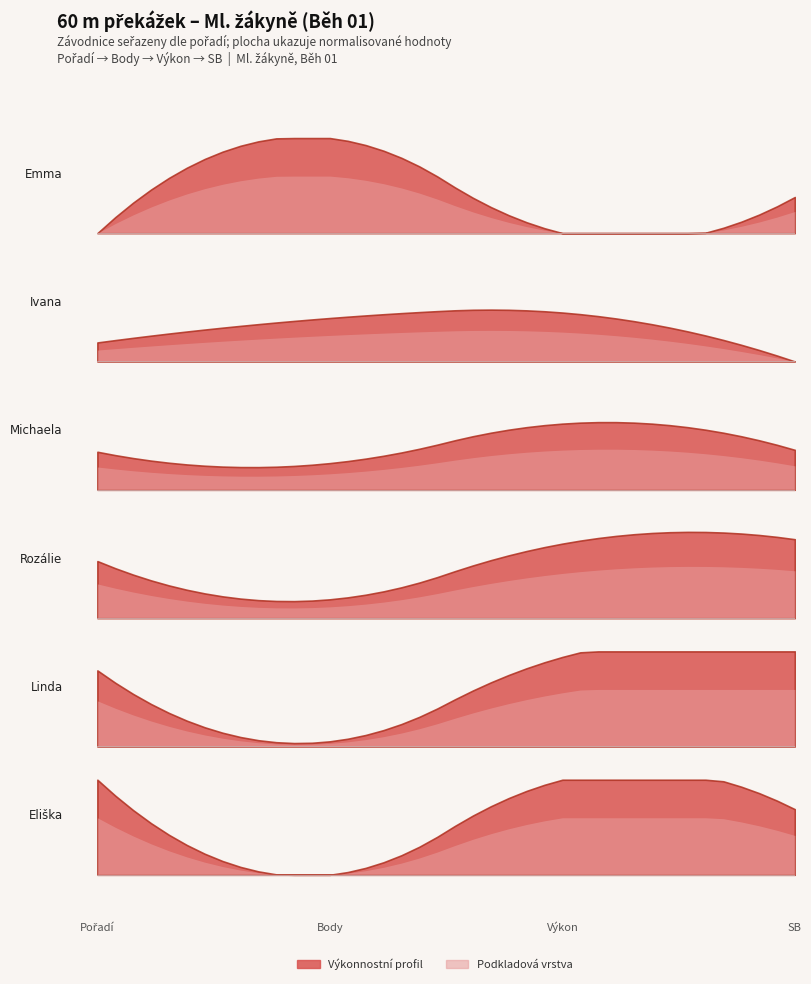

List the labels in order of Body value, largest first.

Thiebaut Emma (95), Štěrbová Ivana (101), Káňová Michaela (143), Klečková Rozálie (106), Novotná Linda (99), Rožcová Eliška (110)